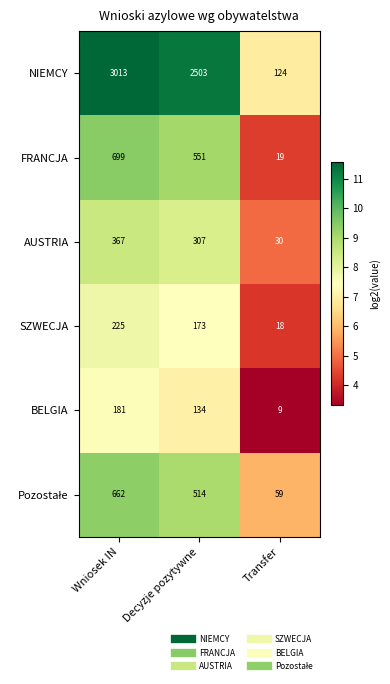

What is the sum of the BELGIA values at Wniosek IN and Decyzje pozytywne?

315